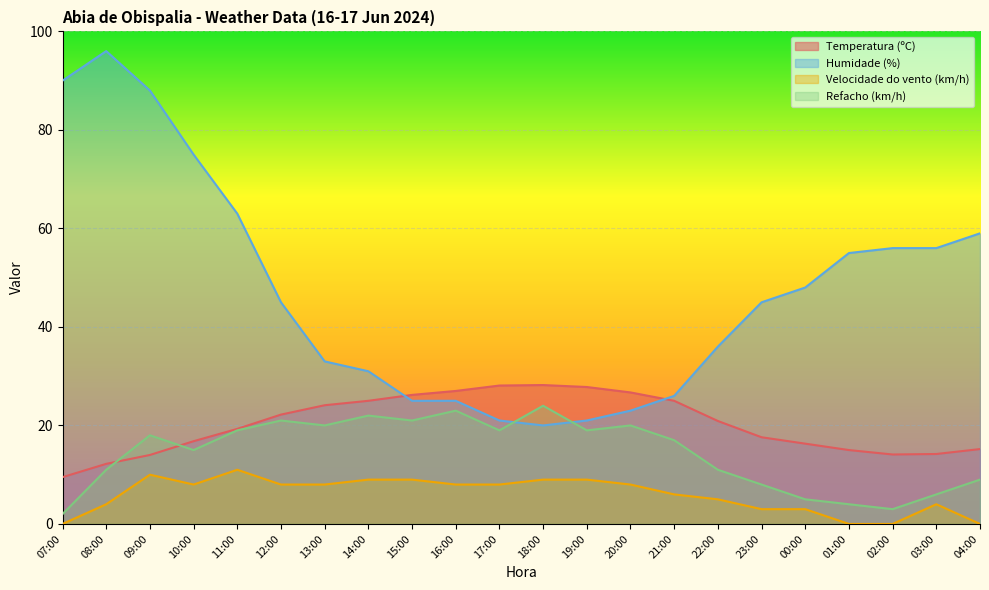

Is the value of Refacho (km/h) at 08:00 greater than the value of Humidade (%) at 02:00?

No